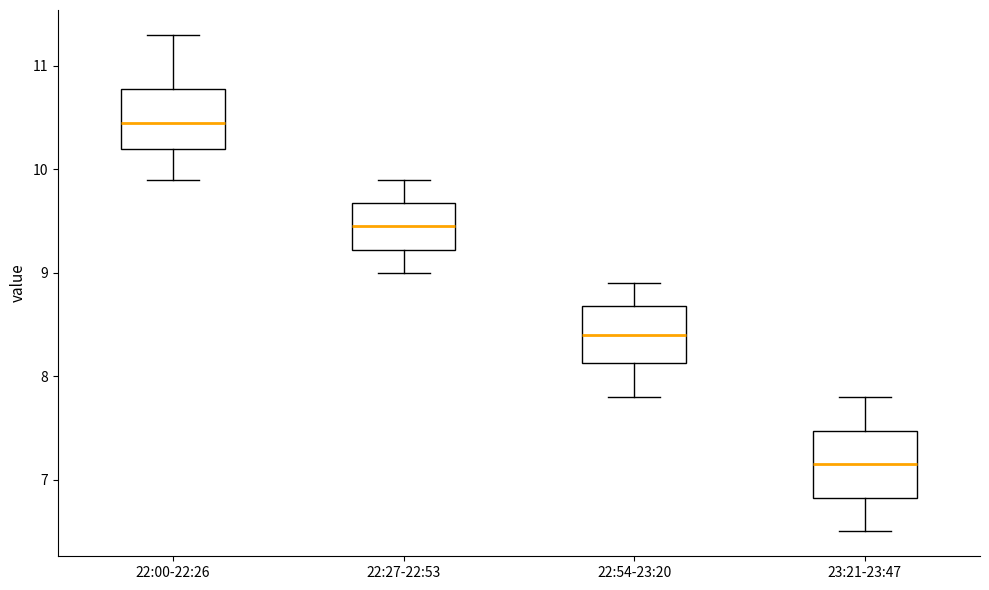

Where is the lower edge of the box for 22:27-22:53 on the y-axis? The values are not printed on the chart, so give them approximately, as read against the axis.

9.2